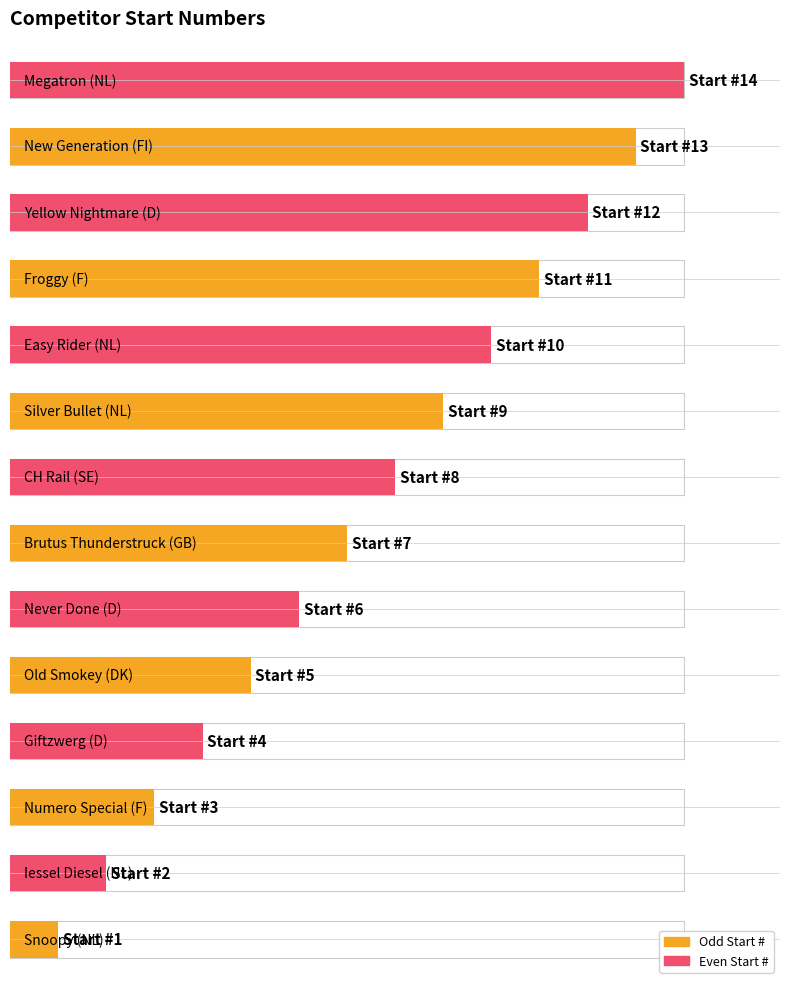

What is the maximum value shown in the chart?

14